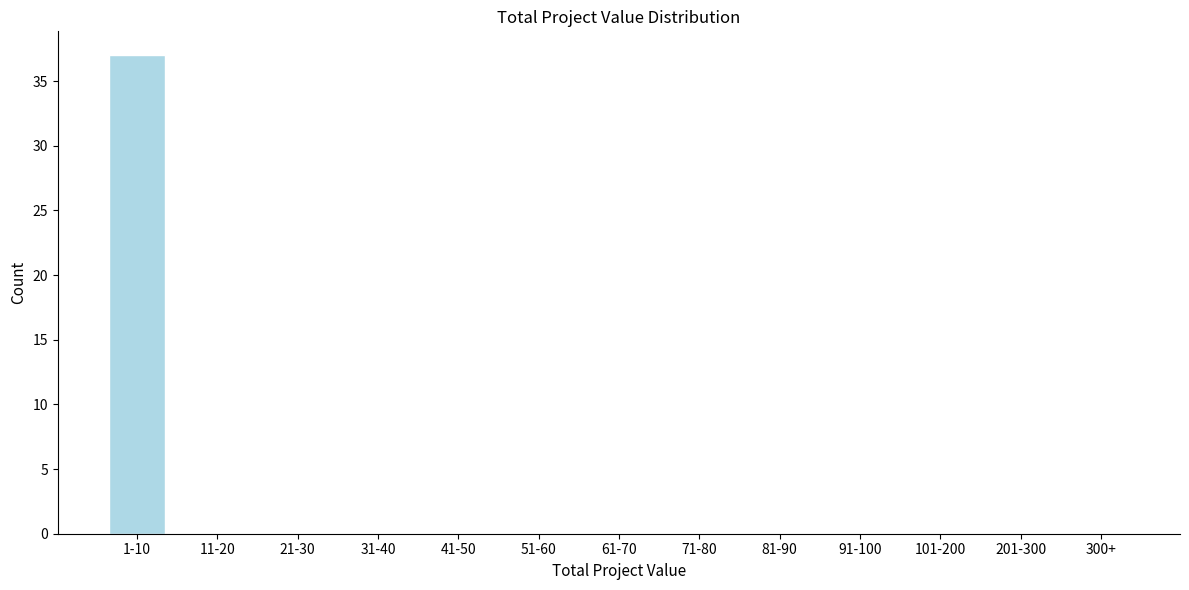

Reading right to left, list all the values displayed in this chart.

300+=0	201-300=0	101-200=0	91-100=0	81-90=0	71-80=0	61-70=0	51-60=0	41-50=0	31-40=0	21-30=0	11-20=0	1-10=37